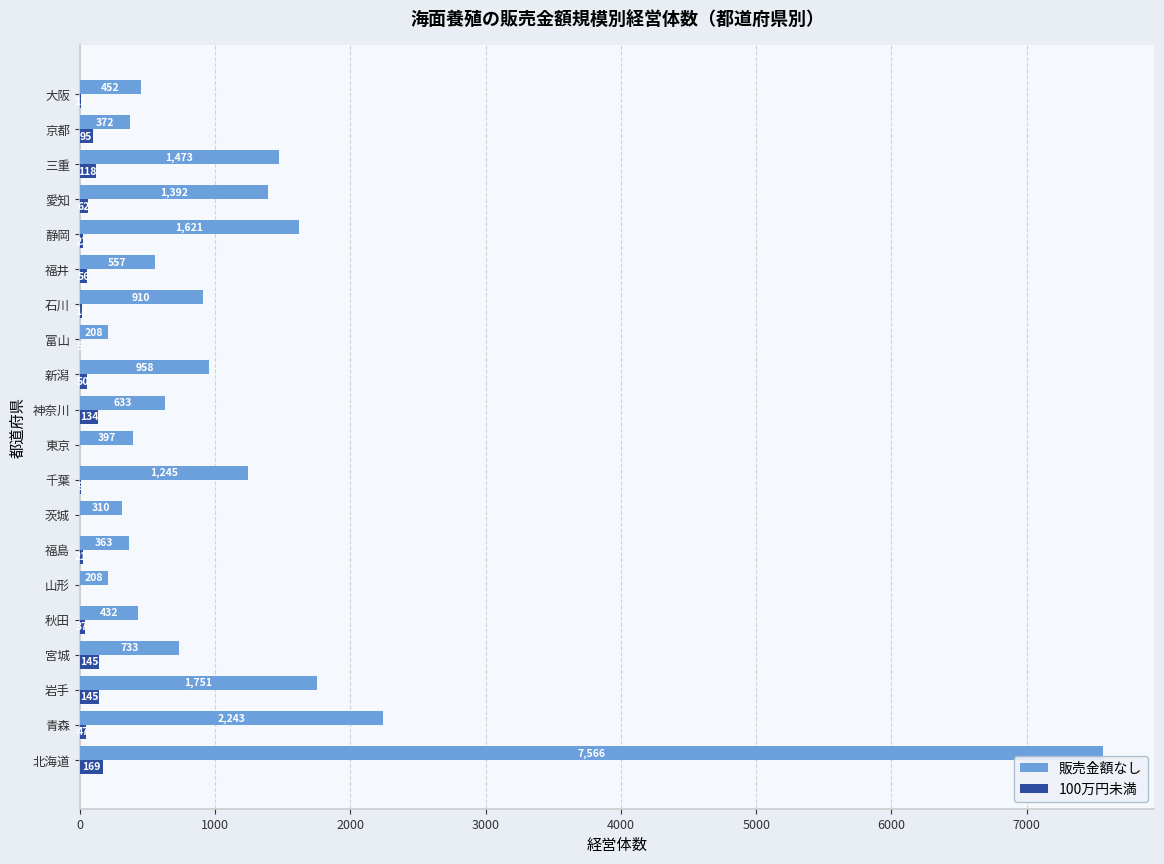

At which label is 100万円未満 closest to 84?

京都